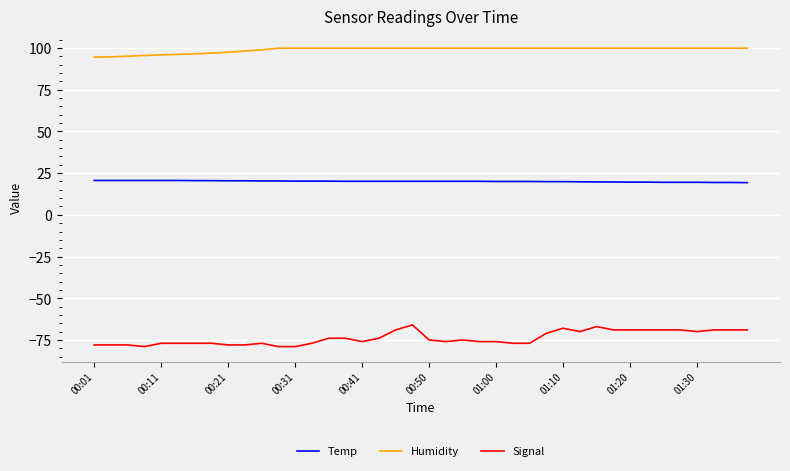

Rank the series by their maximum value, from lowest to highest.

Signal, Temp, Humidity